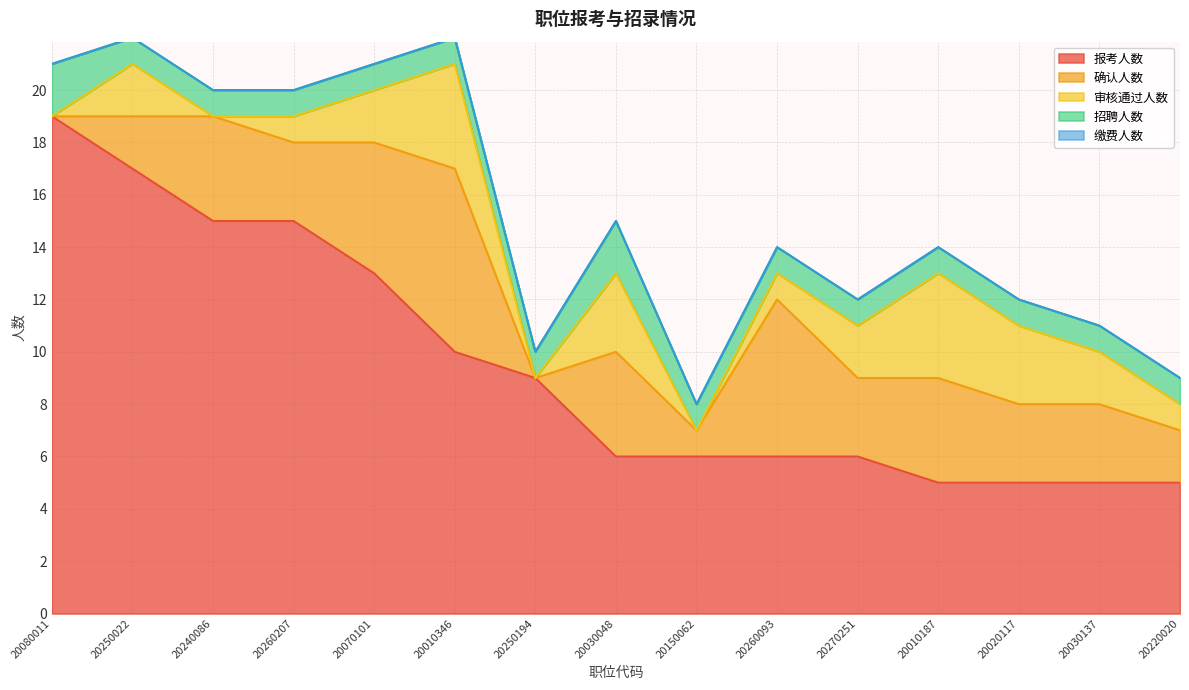

What are all the series names shown in the legend?

报考人数, 确认人数, 审核通过人数, 招聘人数, 缴费人数